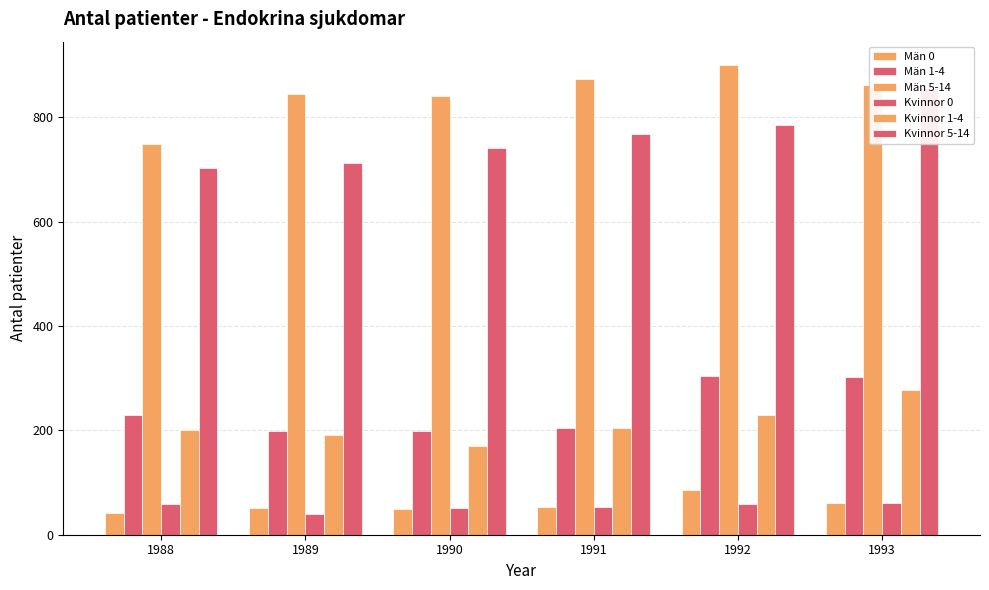

Which category has the highest value in the Män 1-4 series?

1992